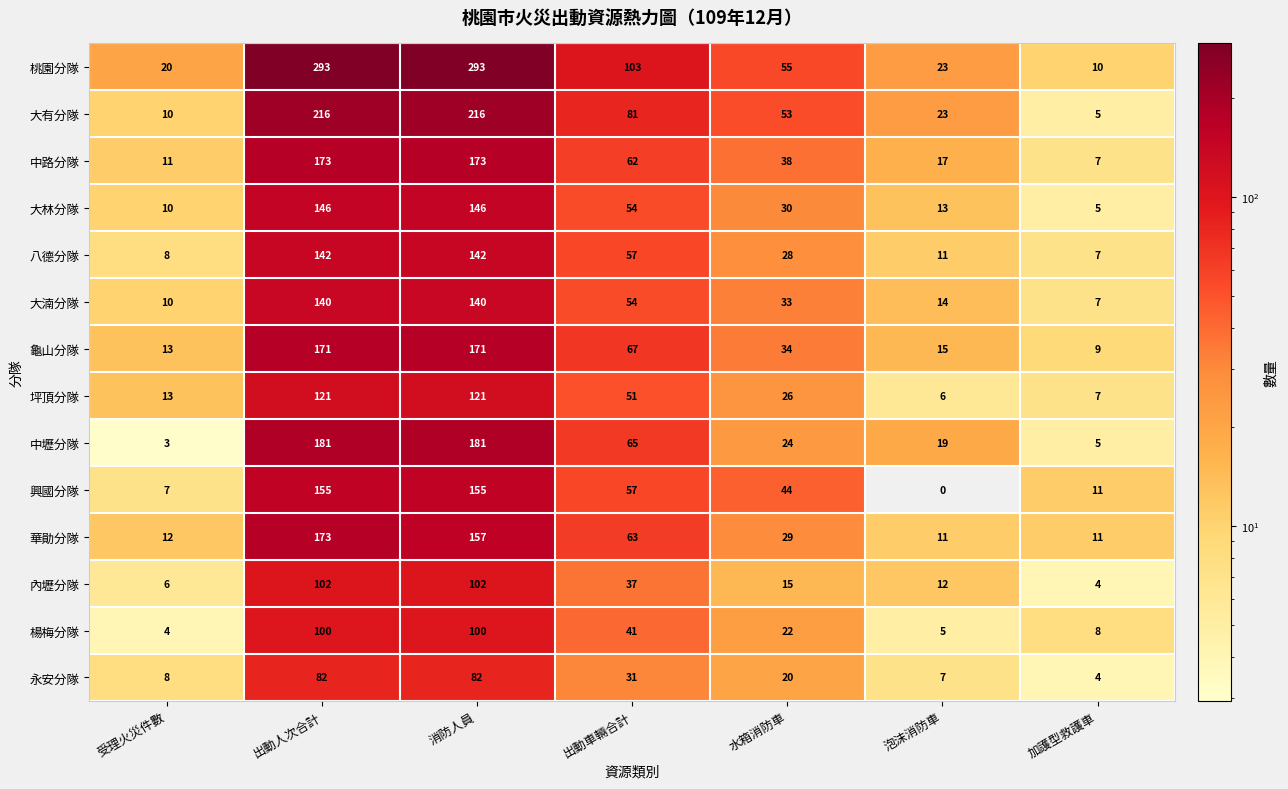

How many data points in 龜山分隊 are less than 34?

3